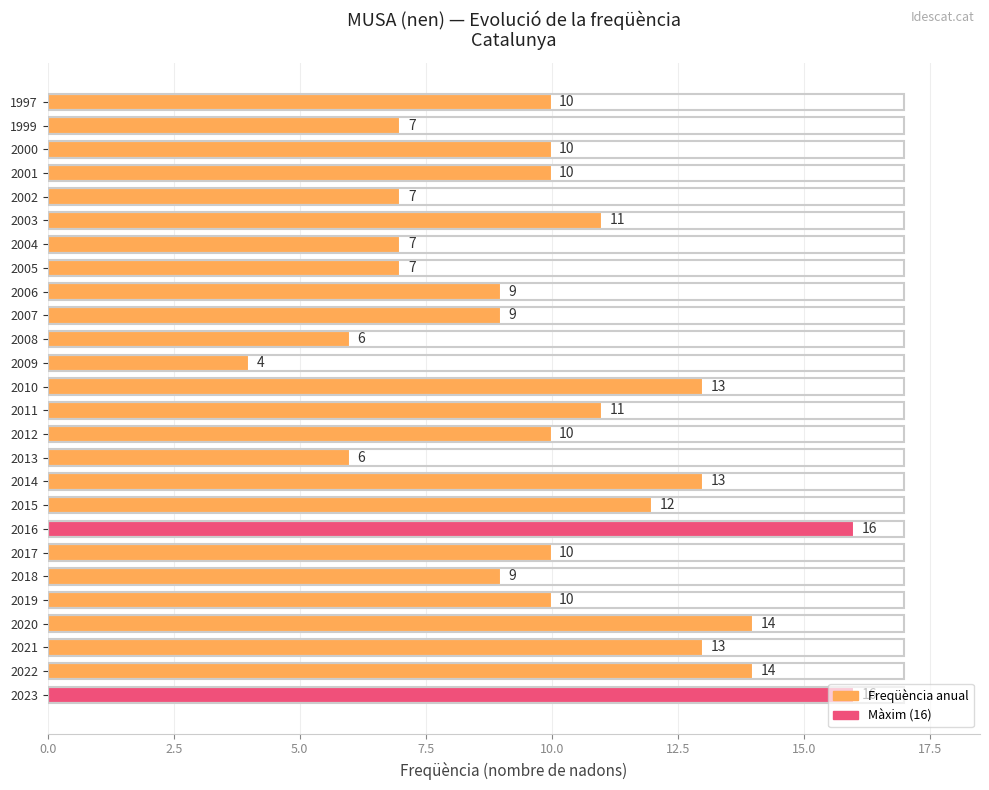

The chart shows a value of 7 at 2015. True or false?

False